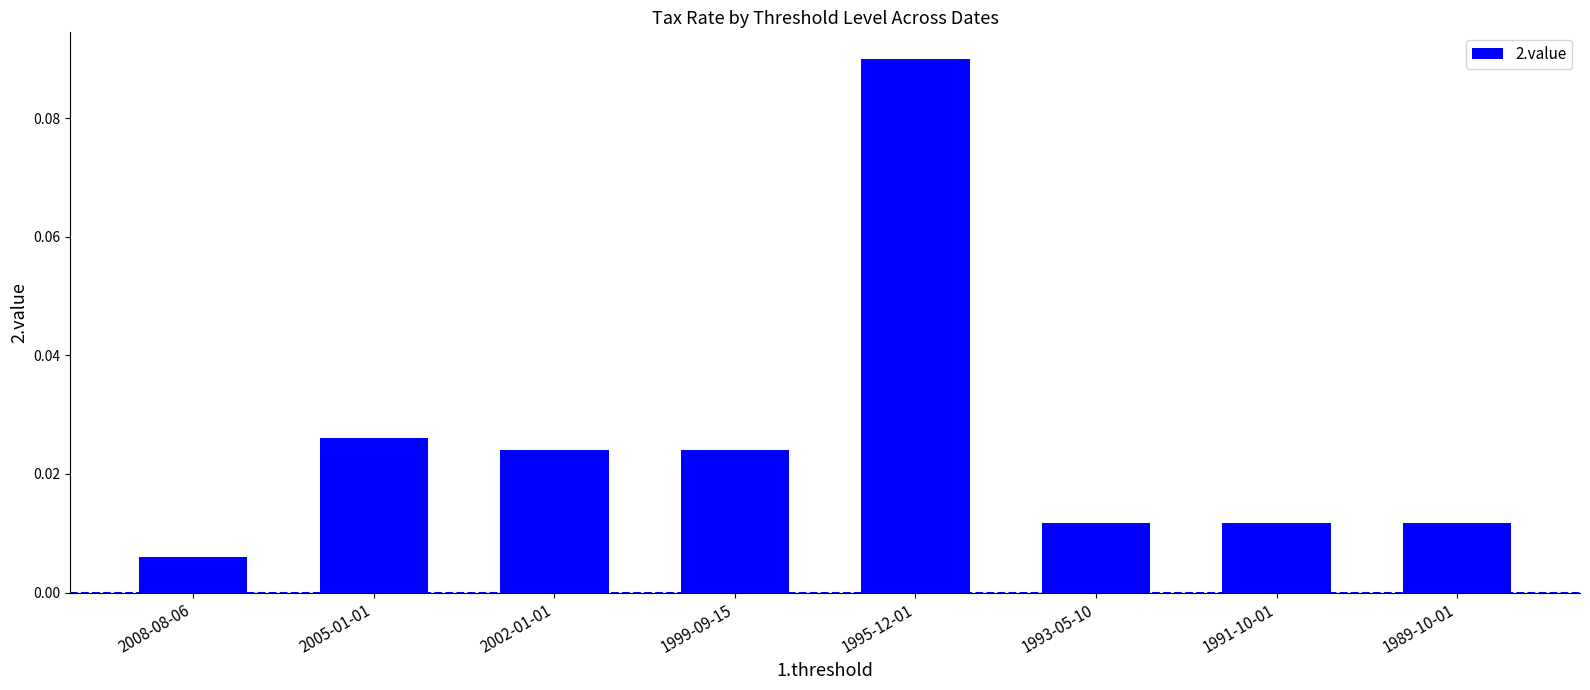

Which label corresponds to the smallest value in the chart?

2008-08-06